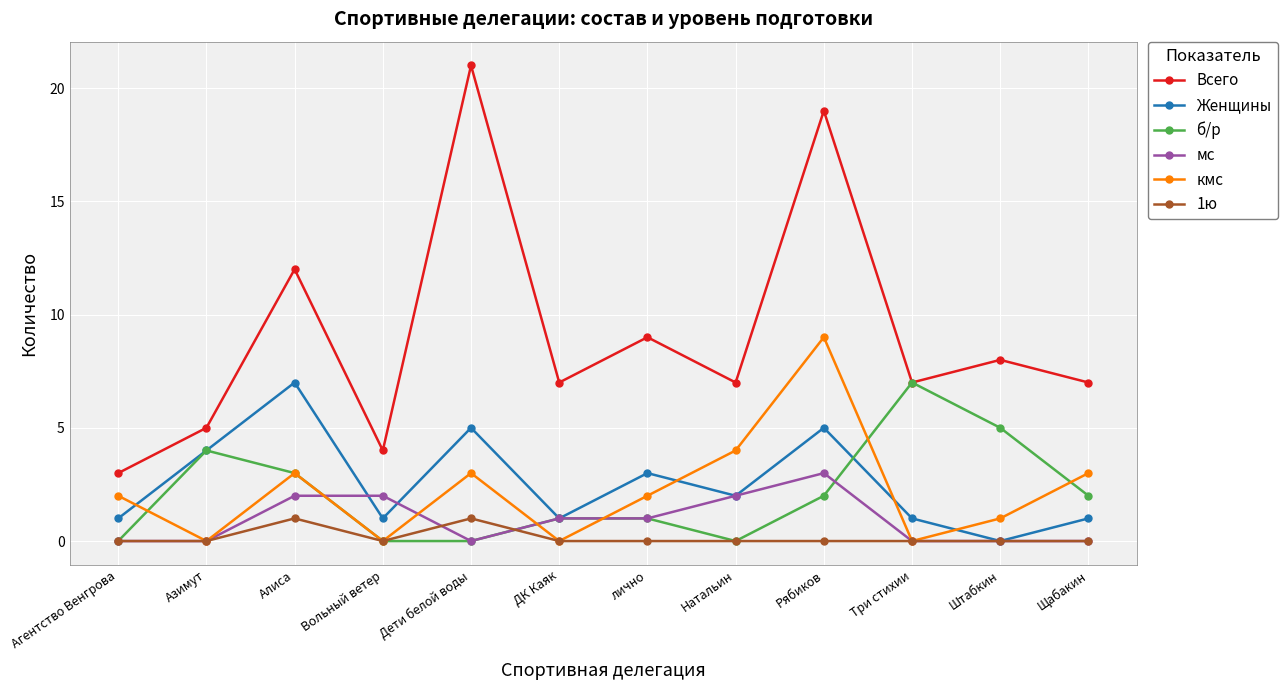

How many data points in мс are less than 1?

6